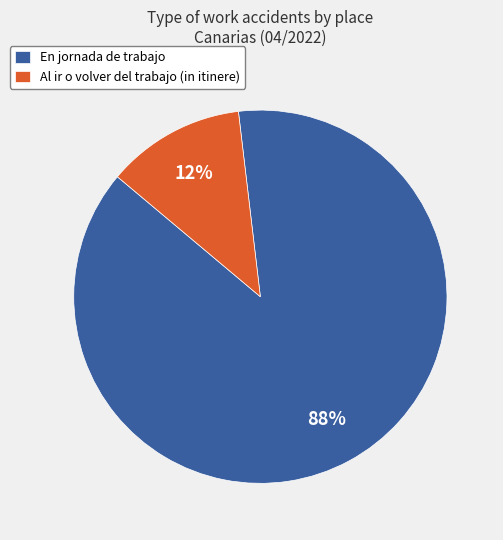

What is the ratio of the value at En jornada de trabajo to the value at Al ir o volver del trabajo (in itinere)?

7.3